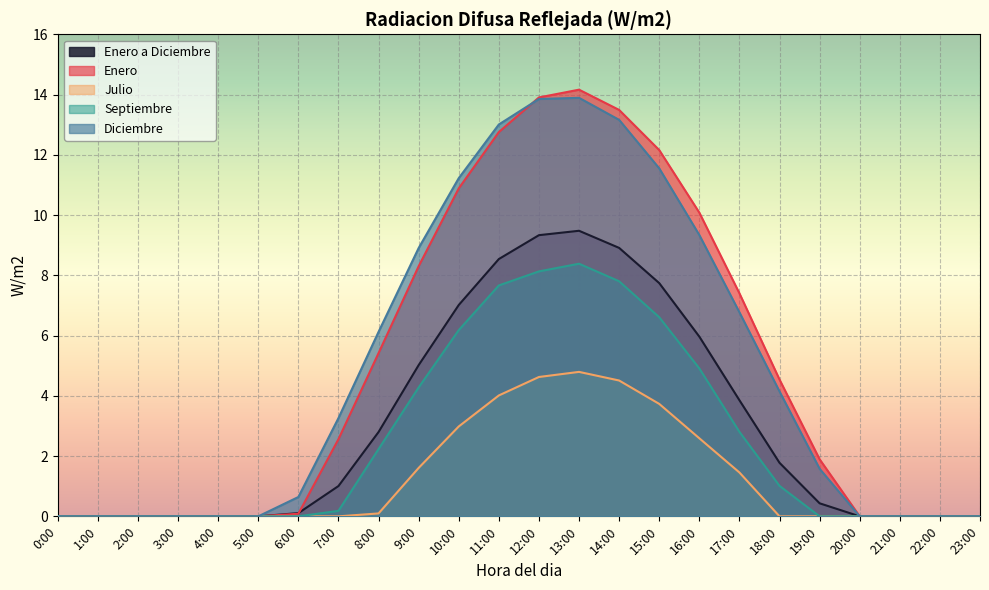

At how many categories does at least one series exceed 9?

7